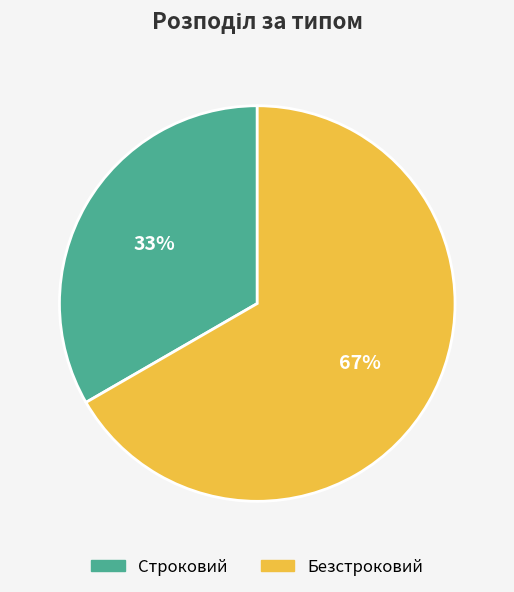

Count the number of slices in the pie.

2